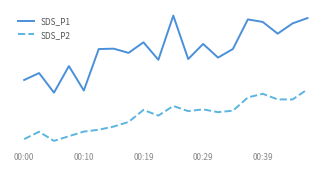

Reading left to right, extract all data points from this chart.

SDS_P1: 41.5	42.7	39.3	43.9	39.6	46.8	46.9	46.2	48.0	45.0	52.6	45.1	47.7	45.4	46.9	52.0	51.5	49.5	51.3	52.2
SDS_P2: 31.2	32.5	30.9	31.7	32.5	32.9	33.4	34.2	36.3	35.3	37.0	36.1	36.4	35.9	36.1	38.5	39.1	38.1	38.1	39.9